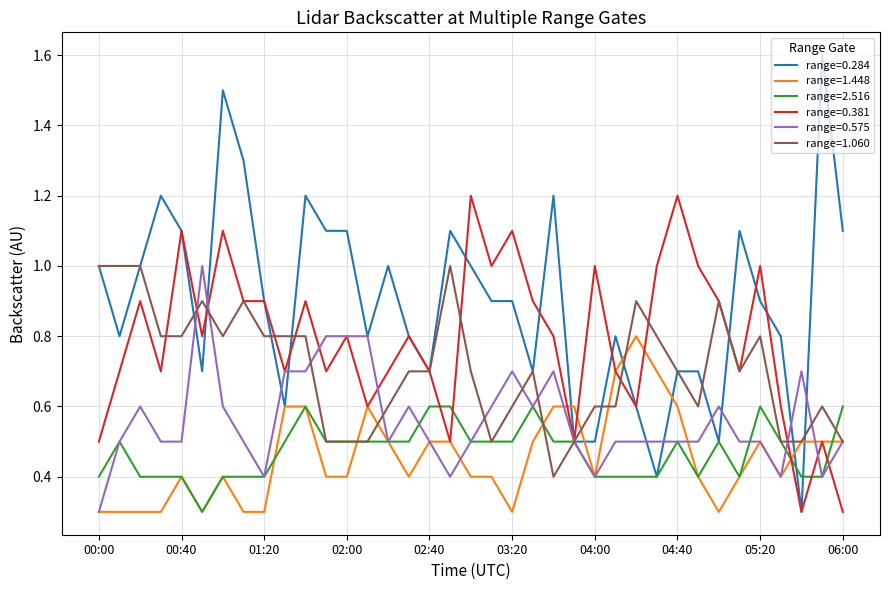

Which series has the largest total across all categories?

range=0.284